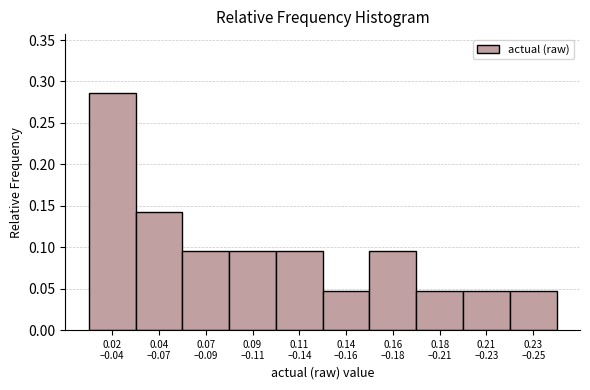

How many values are between 0 and 1?

10